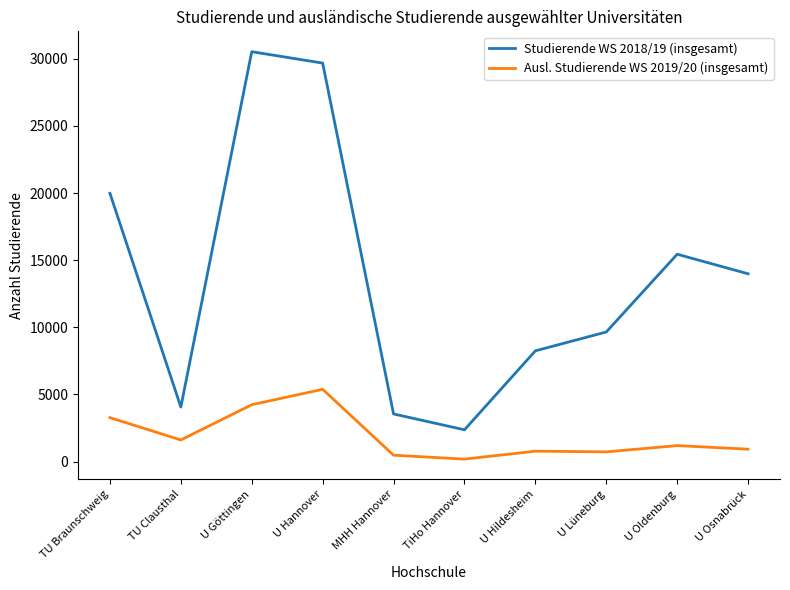

At which label does Studierende WS 2018/19 (insgesamt) reach its peak?

U Göttingen